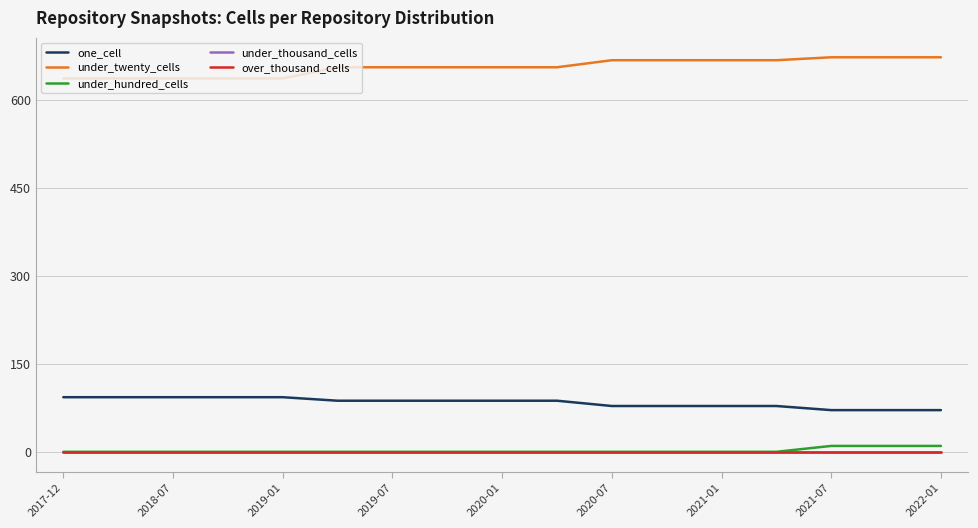

Does the chart display data point markers on the line(s)?

No